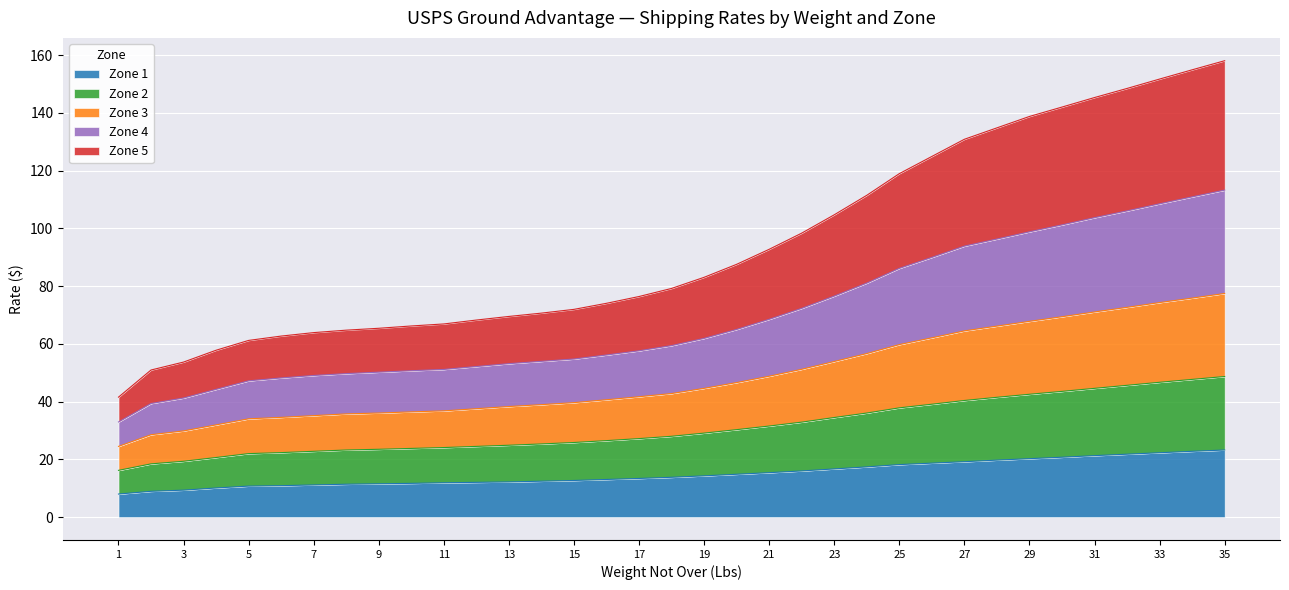

List the labels in order of Zone 1 value, largest first.

35, 34, 33, 32, 31, 30, 29, 28, 27, 26, 25, 24, 23, 22, 21, 20, 19, 18, 17, 16, 15, 14, 13, 12, 11, 10, 9, 8, 7, 6, 5, 4, 3, 2, 1